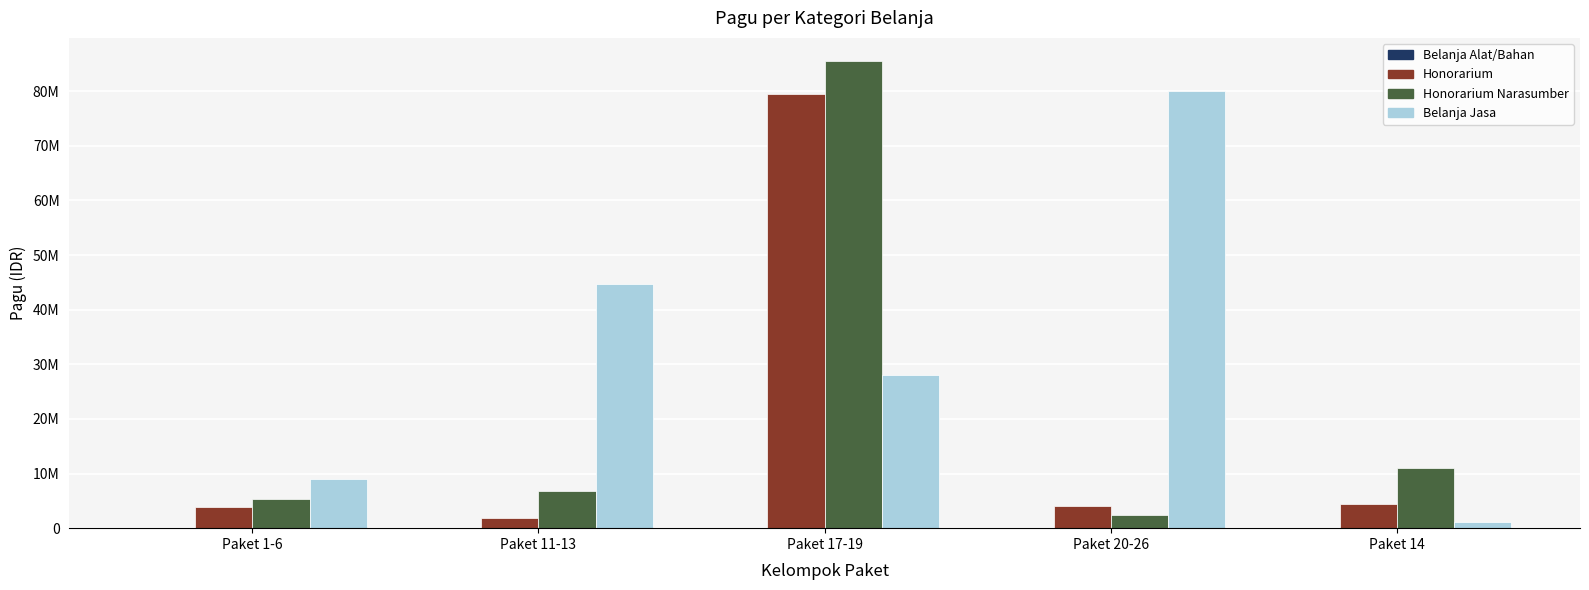

Is it true that Honorarium equals 18561533 at Paket 17-19?

False